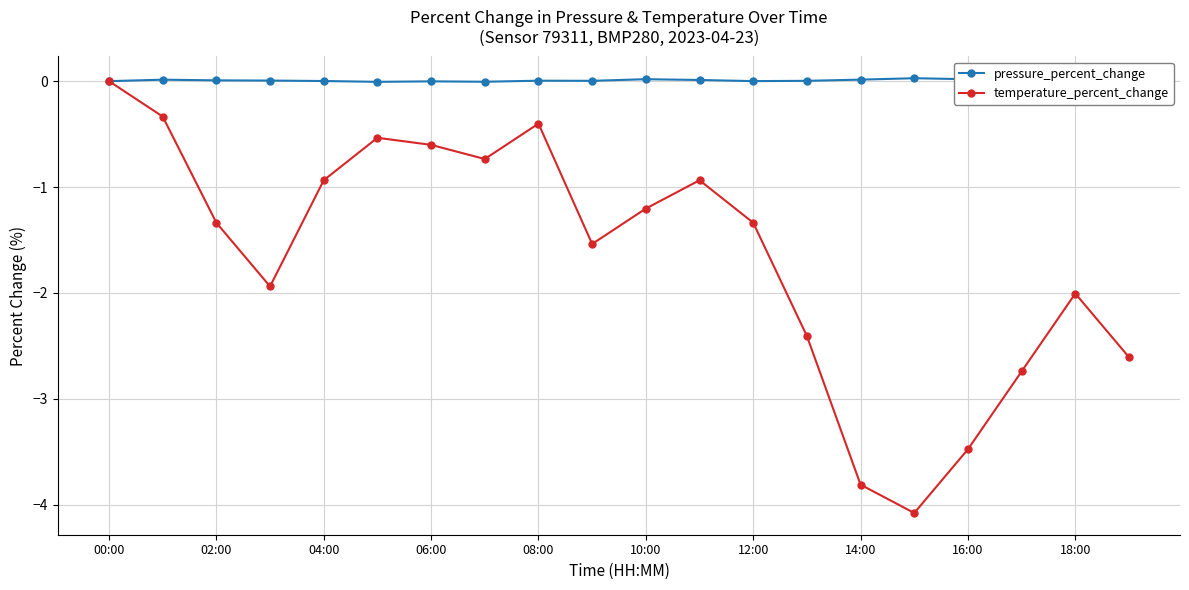

True or false: temperature_percent_change has more than 2 points higher than both neighbors.

True